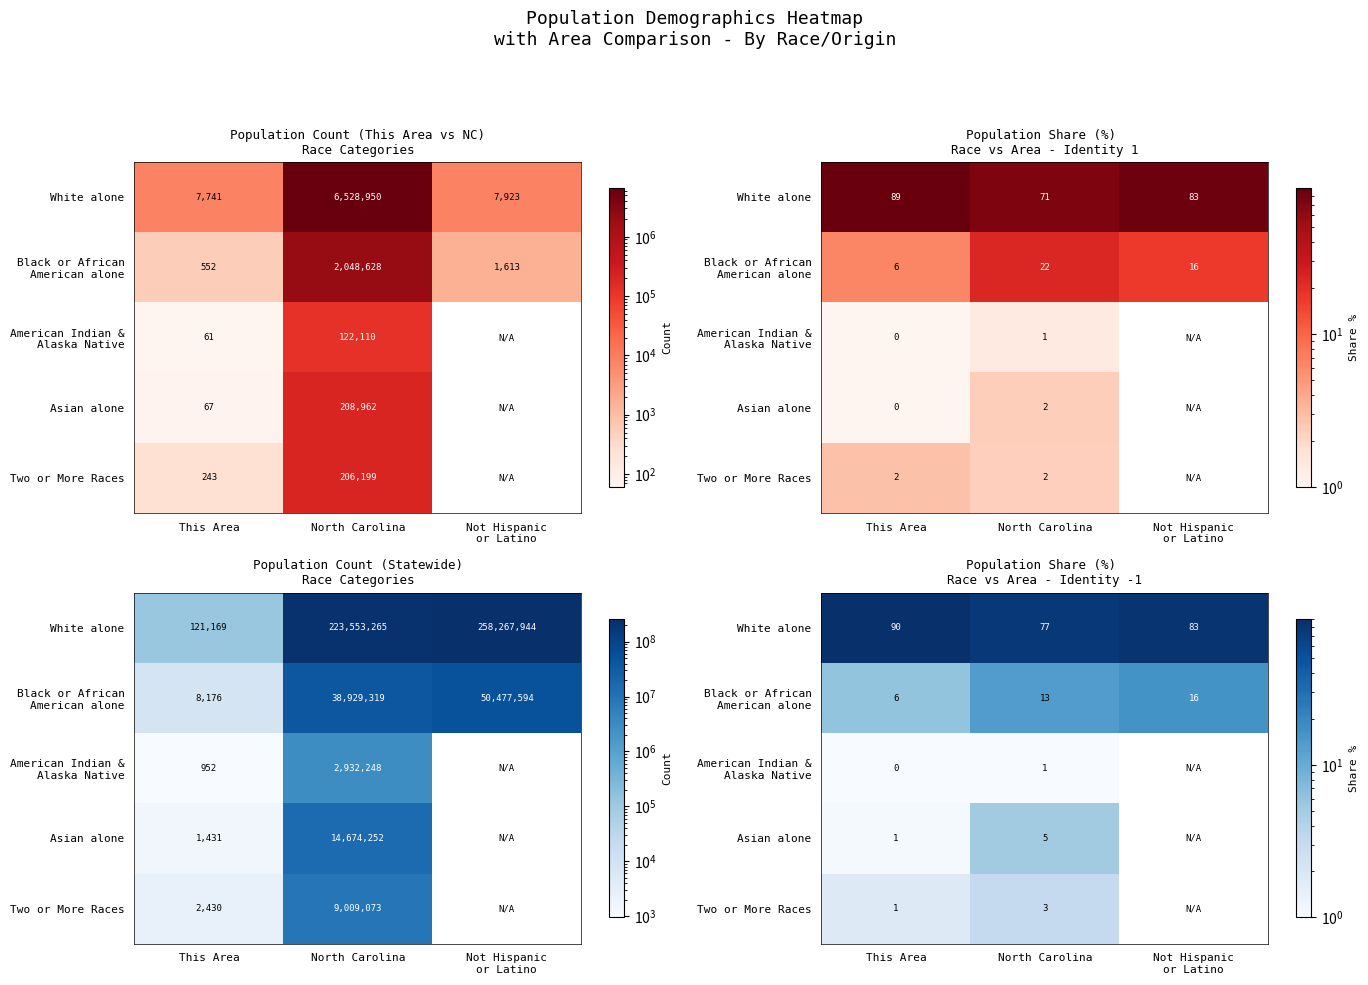

How many data points does each series have?

3